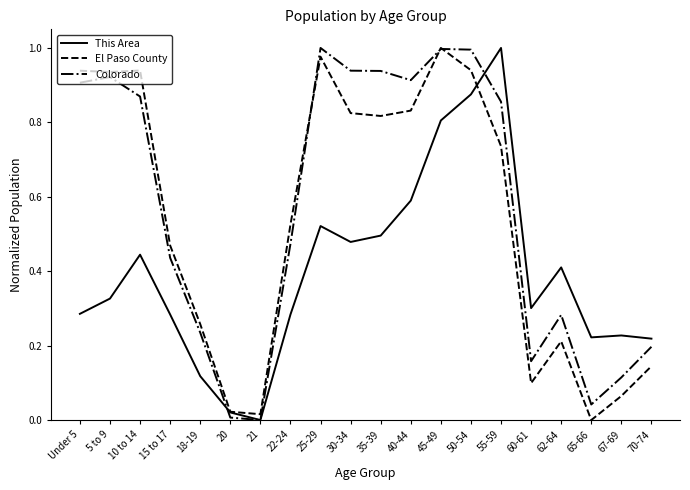

The El Paso County series shows 0.3 at 35-39. True or false?

False